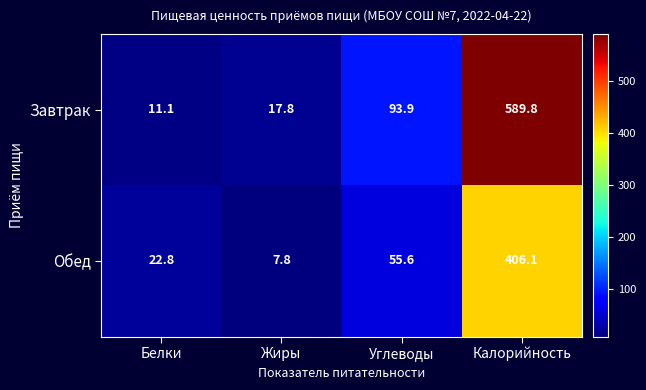

At Углеводы, list the series in order from smallest to largest.

Обед, Завтрак